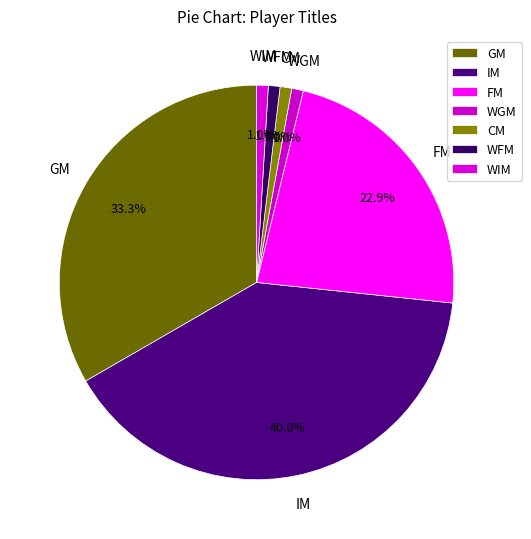

Does CM account for over 50% of the chart?

No